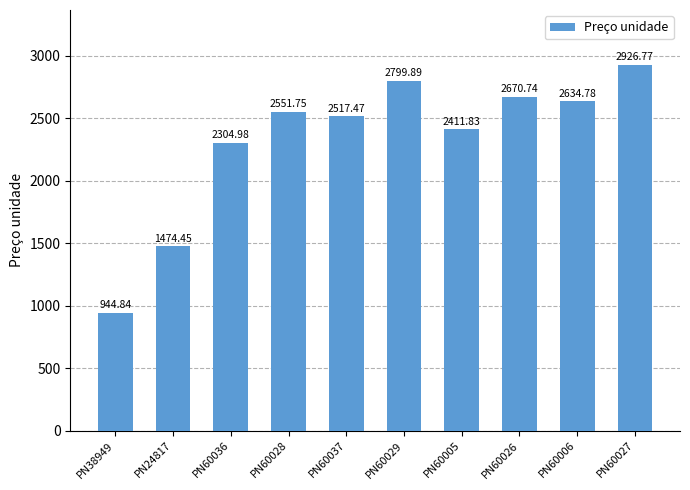

The value at PN60037 is 4518.6. True or false?

False